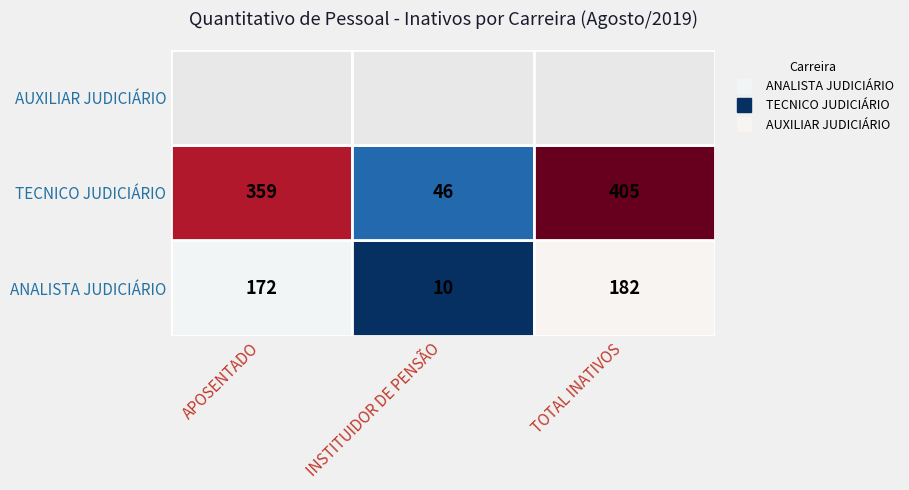

True or false: ANALISTA JUDICIÁRIO has a value of 10 at 1.

True